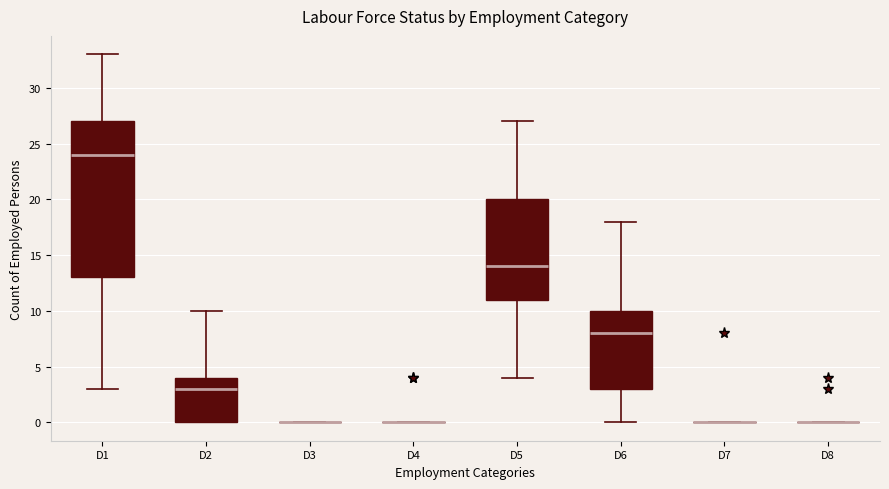

Reading left to right, transcribe this box plot: for each box, give where its median line is, the range the box spans, and where its two whiskers end, as read against the y-axis. The values are not printed on the chart, so give them approximately, as read against the axis.

D1: median 24, box 13 to 27, whiskers 3 to 33
D2: median 3, box 0 to 4, whiskers 0 to 10
D3: box collapsed to a line at 0, whiskers 0 to 0
D4: box collapsed to a line at 0, whiskers 0 to 0
D5: median 14, box 11 to 20, whiskers 4 to 27
D6: median 8, box 3 to 10, whiskers 0 to 18
D7: box collapsed to a line at 0, whiskers 0 to 0
D8: box collapsed to a line at 0, whiskers 0 to 0